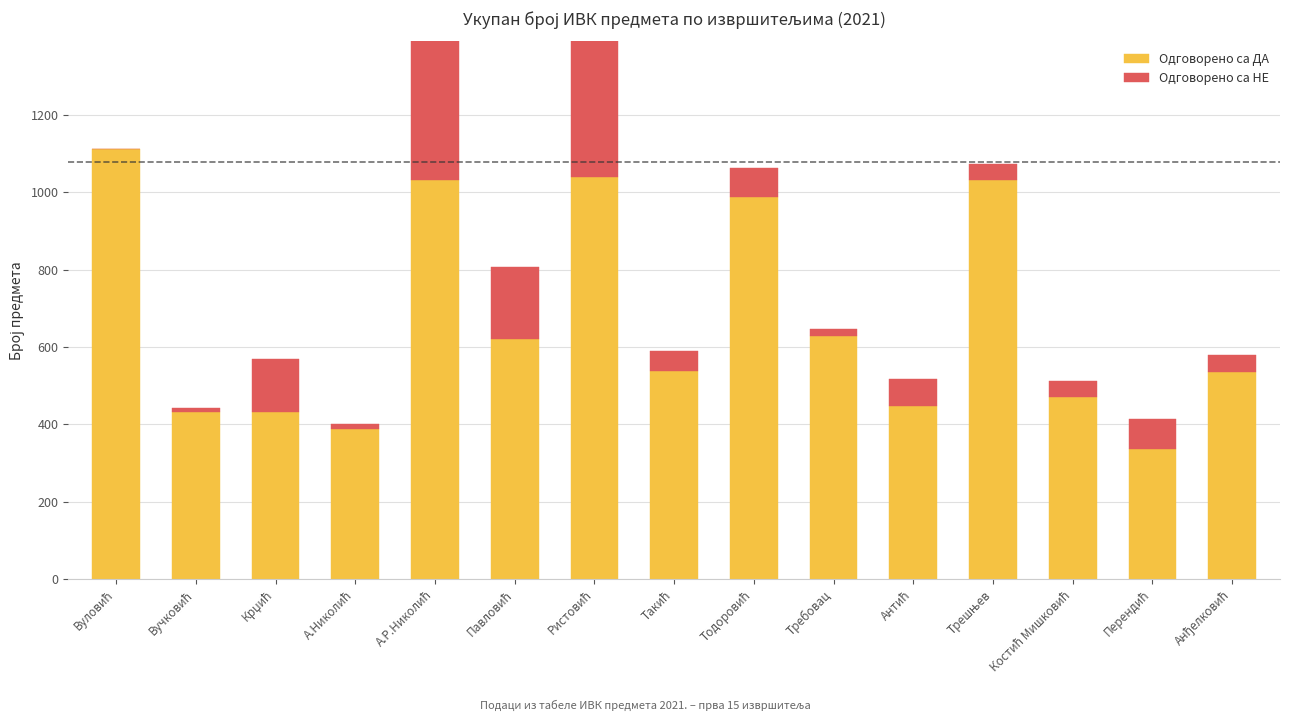

Is the value of Одговорено са ДА at Крџић greater than the value of Одговорено са НЕ at Антић?

Yes